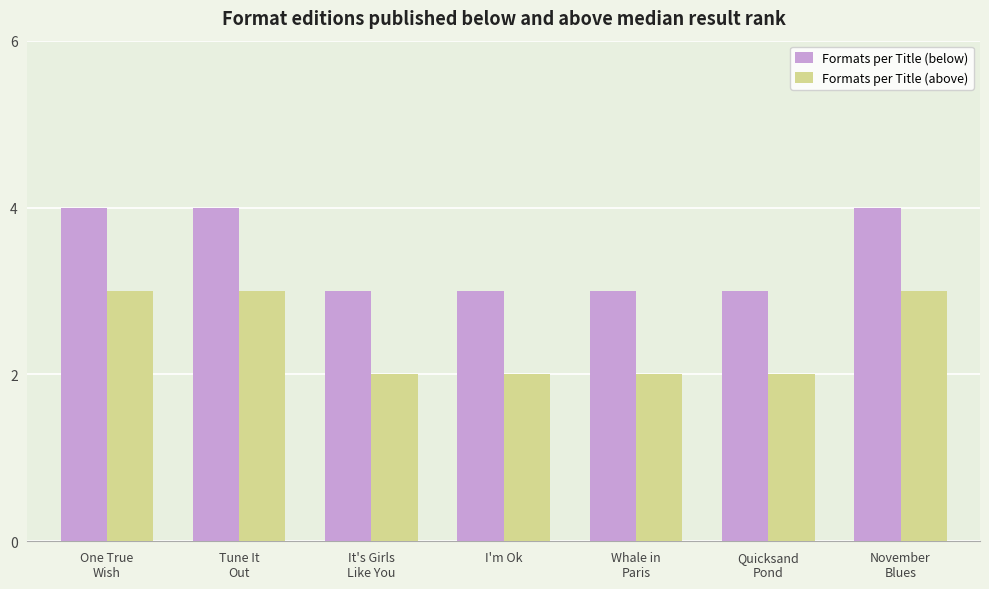

Which series has the largest total across all categories?

Formats per Title (below)